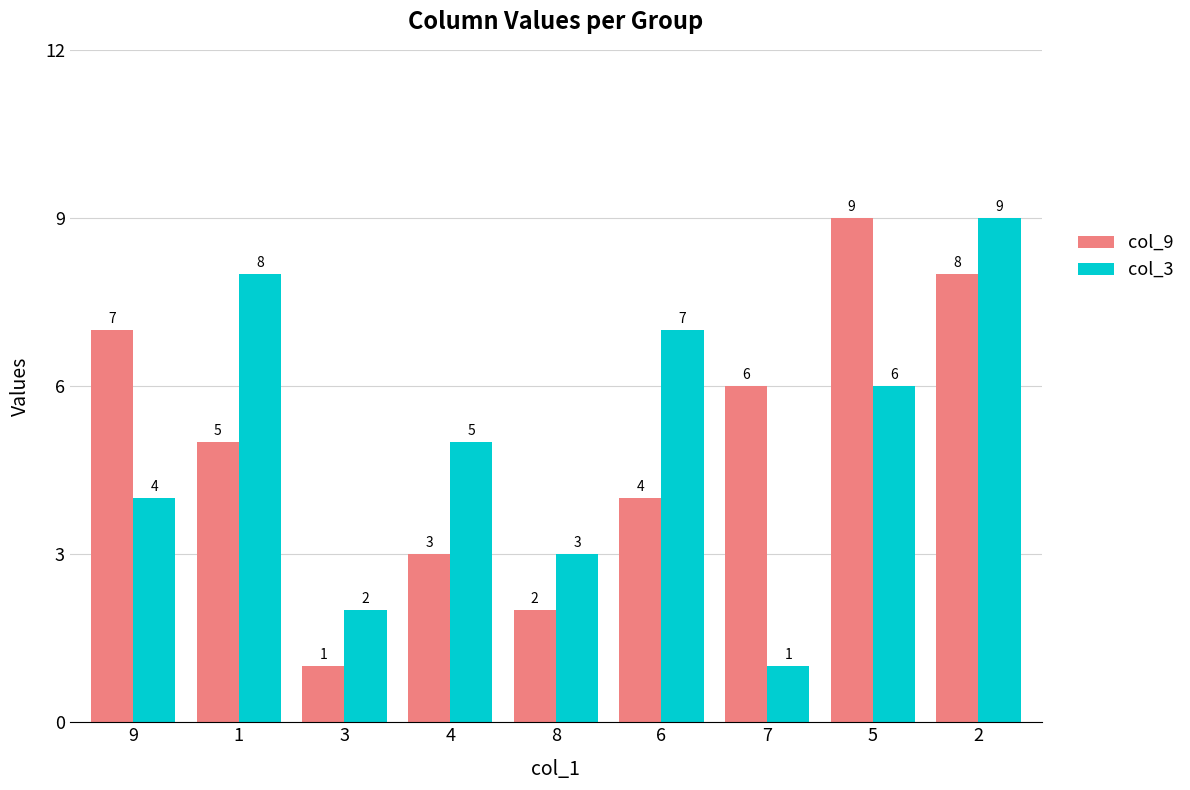

Is it true that col_3 equals 8 at 1?

True